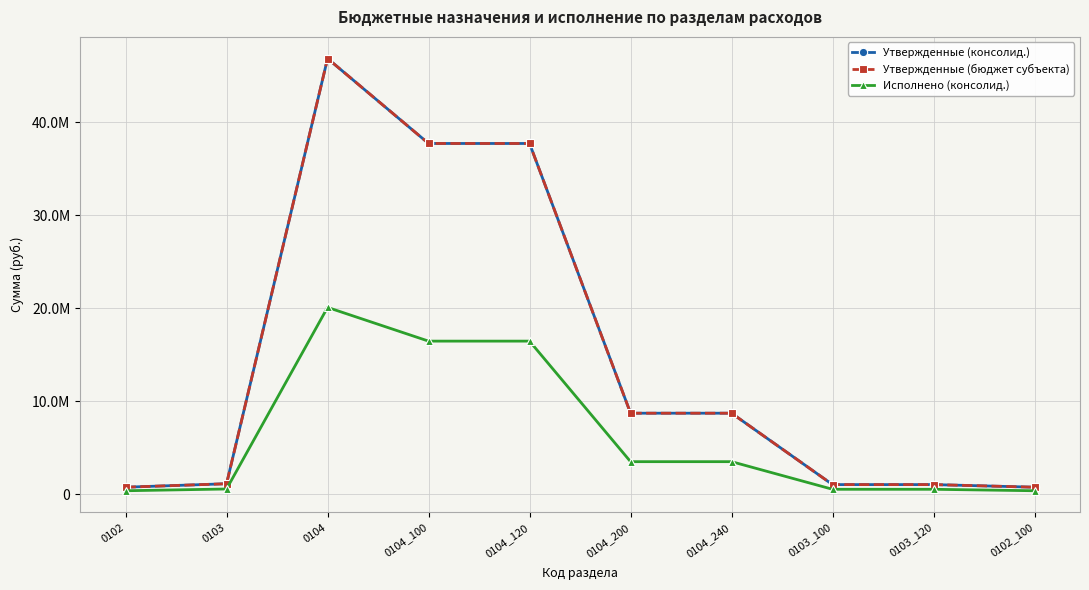

Is this an area chart (filled region under the line)?

No